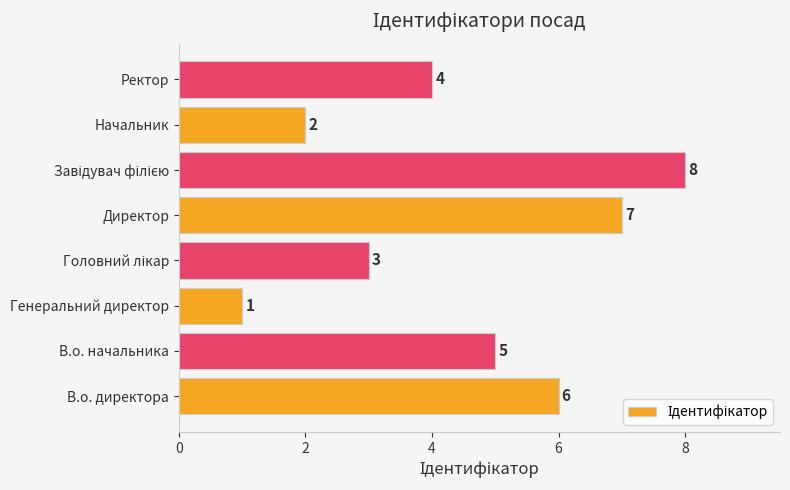

Count the values in the range 3 to 7.

5